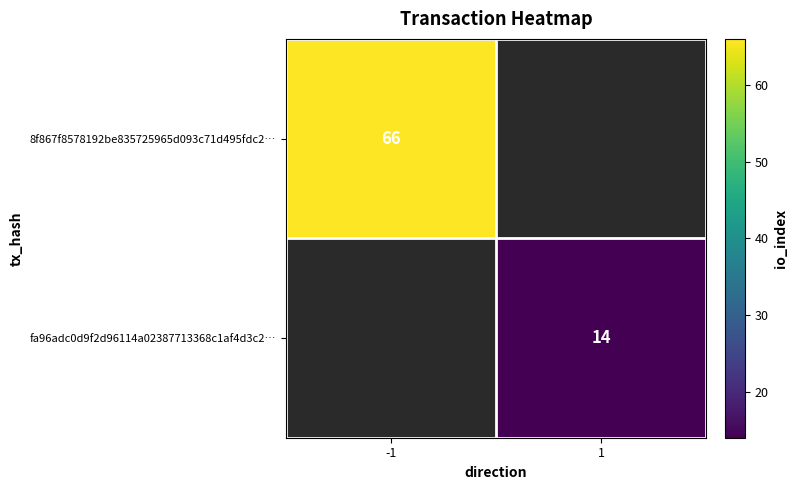

Is it true that 8f867f8578192be835725965d093c71d495fdc2… equals 103.5 at -1?

False